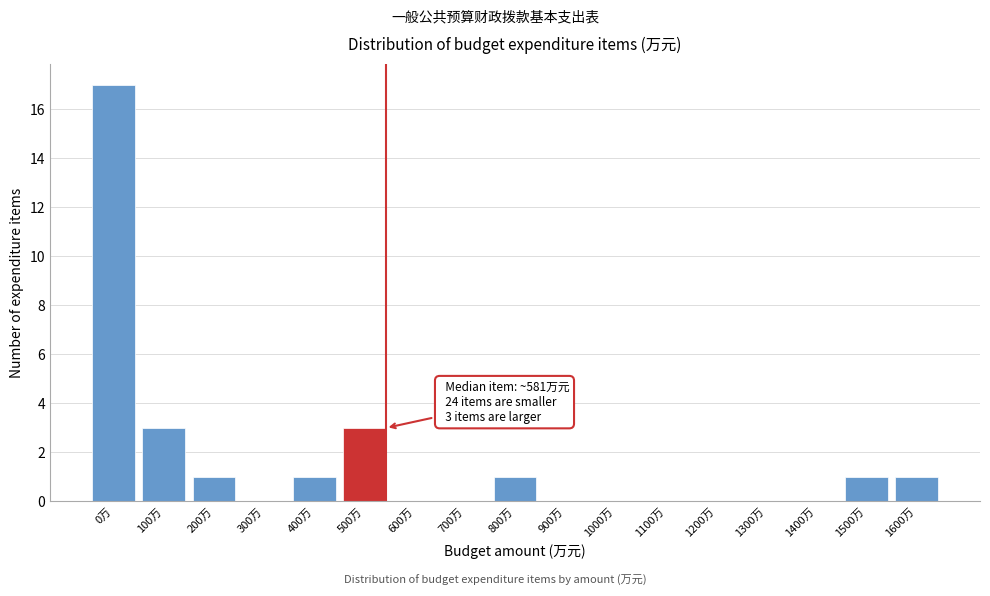

Reading left to right, transcribe all the data shown in this chart.

0万=17	100万=3	200万=1	300万=0	400万=1	500万=3	600万=0	700万=0	800万=1	900万=0	1000万=0	1100万=0	1200万=0	1300万=0	1400万=0	1500万=1	1600万=1